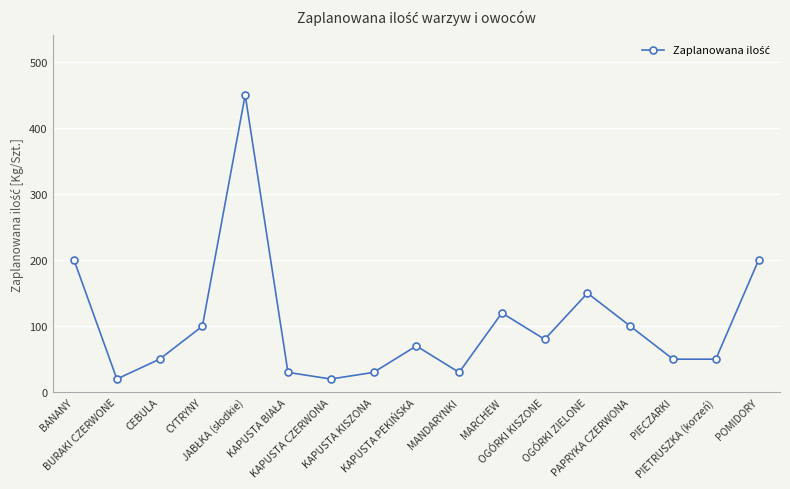

What is the average value?

103